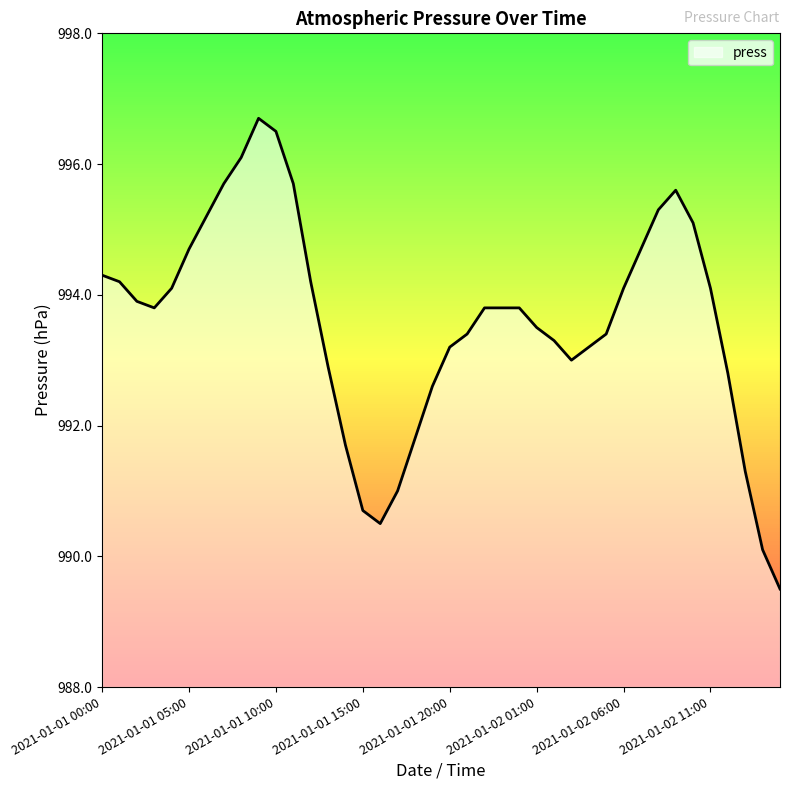

What is the difference between the maximum and minimum values?

7.2